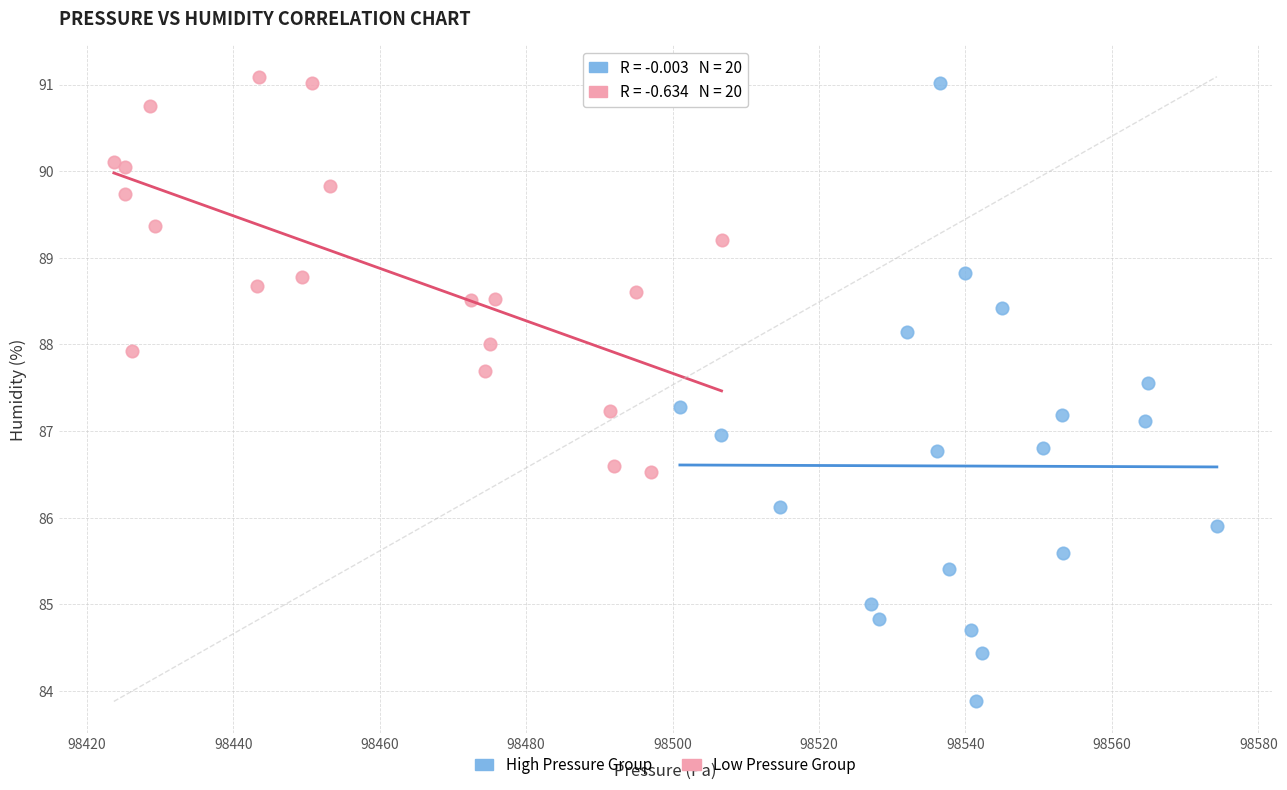

Which series reaches the minimum Y coordinate?

High Pressure Group